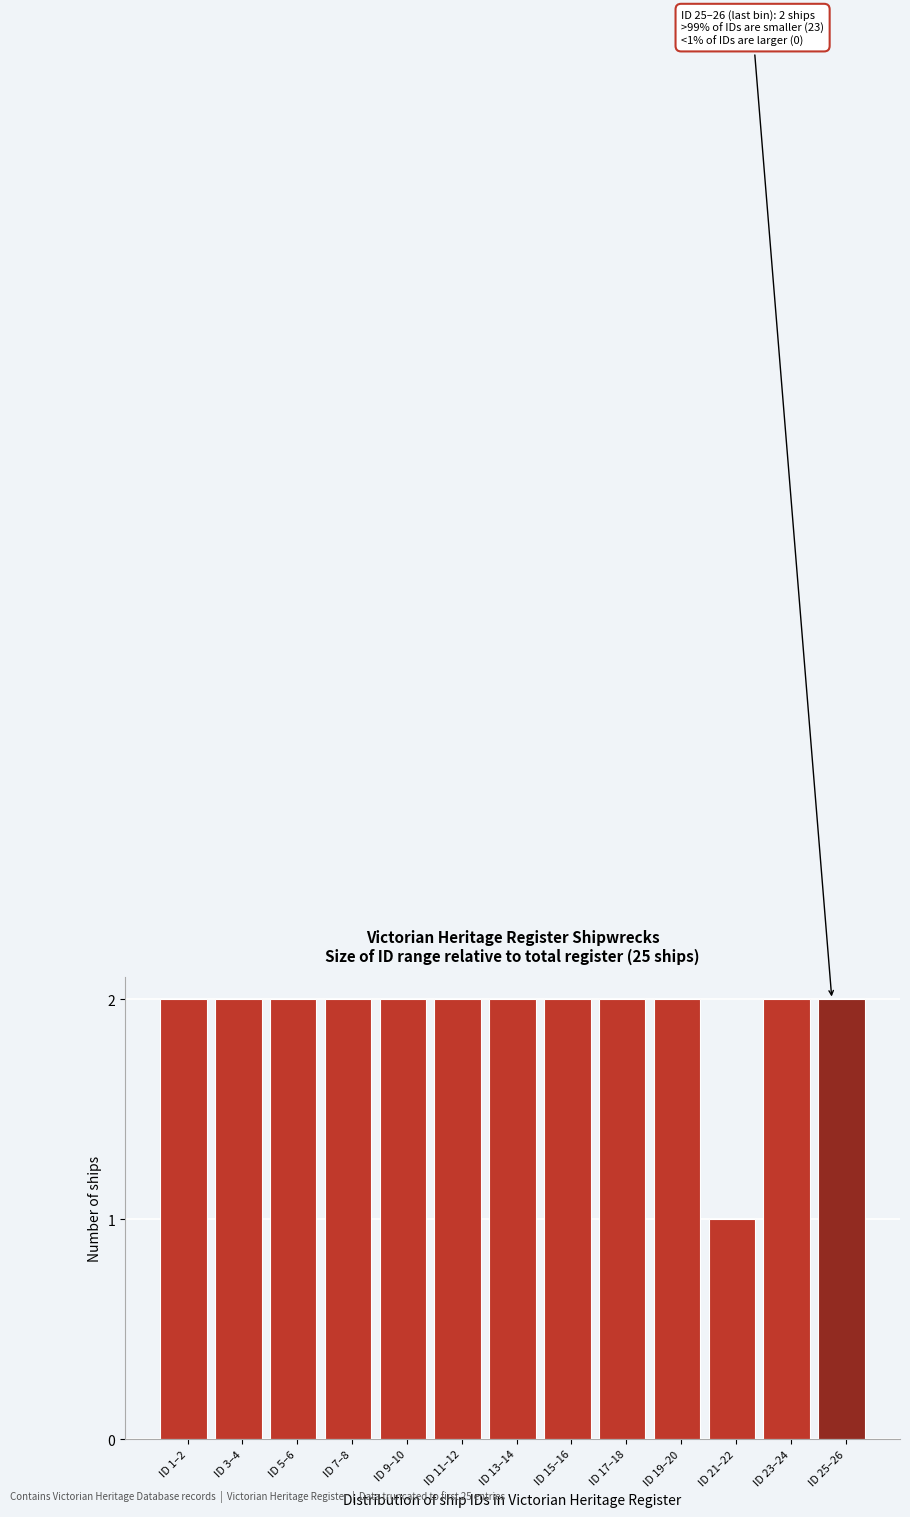

Reading left to right, what are all the values shown in this chart?

ID 1–2=2	ID 3–4=2	ID 5–6=2	ID 7–8=2	ID 9–10=2	ID 11–12=2	ID 13–14=2	ID 15–16=2	ID 17–18=2	ID 19–20=2	ID 21–22=1	ID 23–24=2	ID 25–26=2